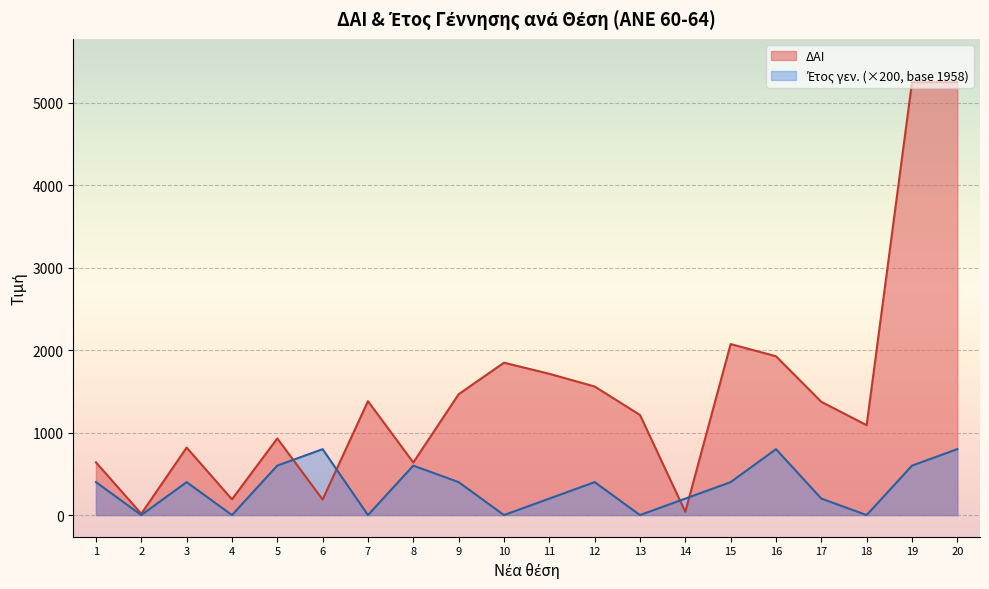

Which series has the largest total across all categories?

ΔΑΙ